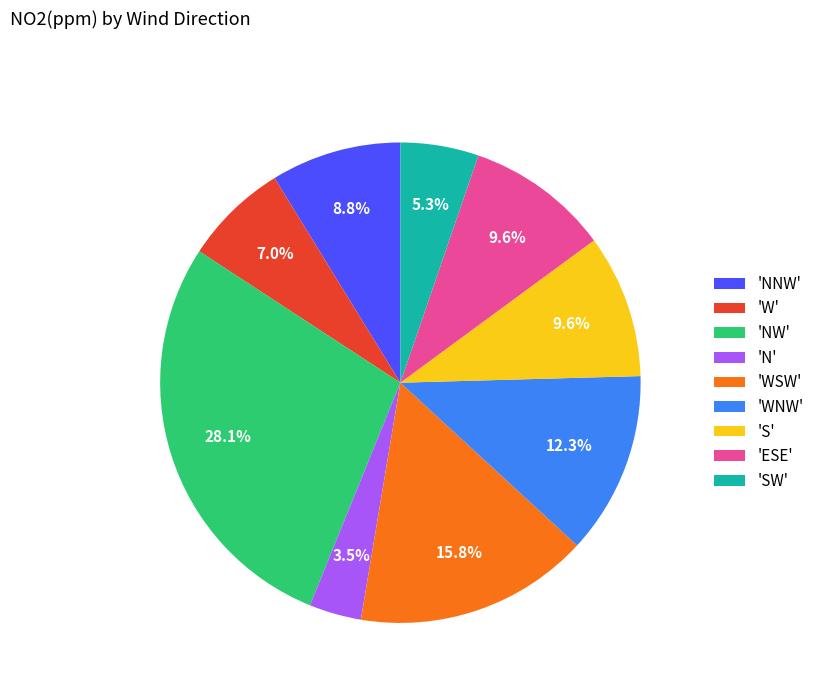

Do 'WNW' and 'NNW' together represent more than half of the pie?

No